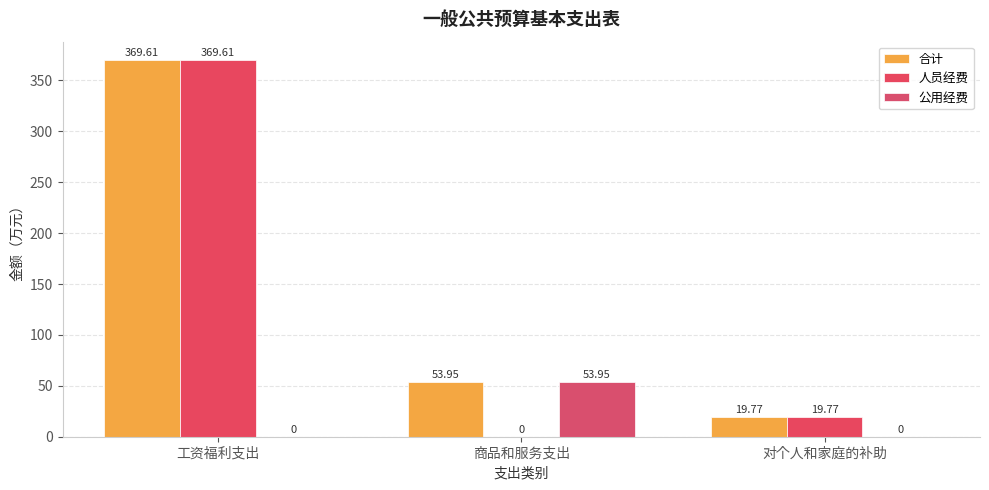

Which series has the widest spread of values?

人员经费